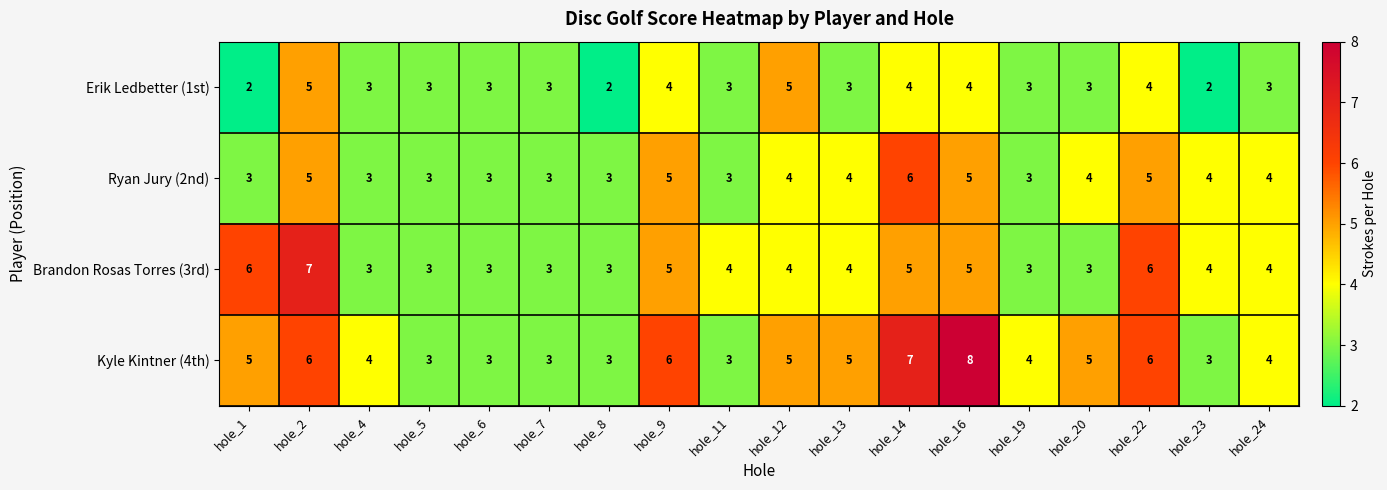

Rank the series by their average value, from lowest to highest.

Erik Ledbetter (1st), Ryan Jury (2nd), Brandon Rosas Torres (3rd), Kyle Kintner (4th)